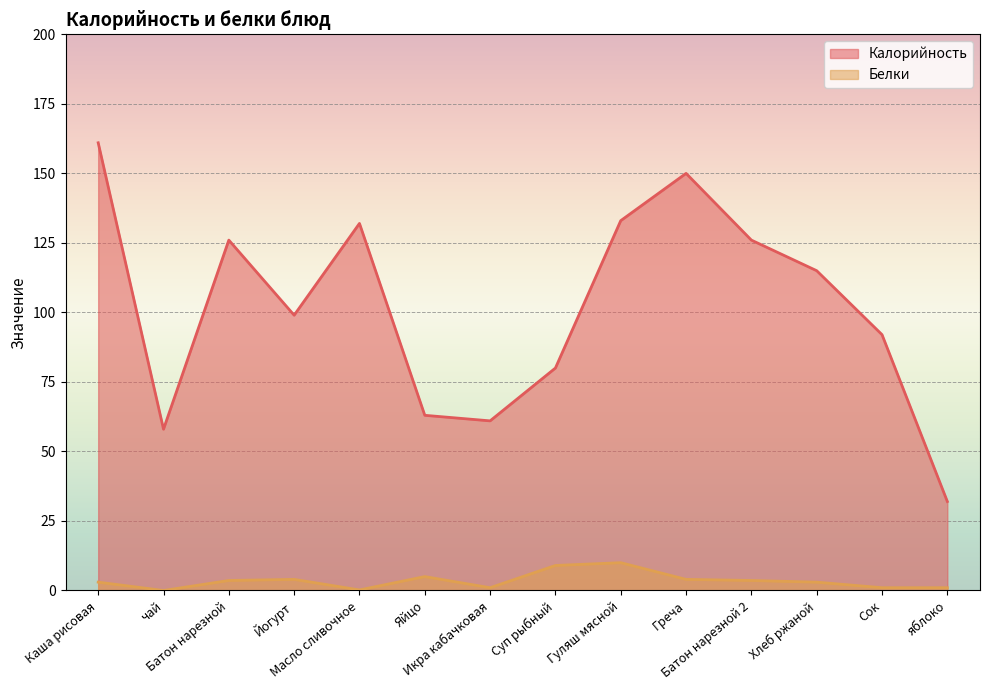

Rank the series by their maximum value, from highest to lowest.

Калорийность, Белки